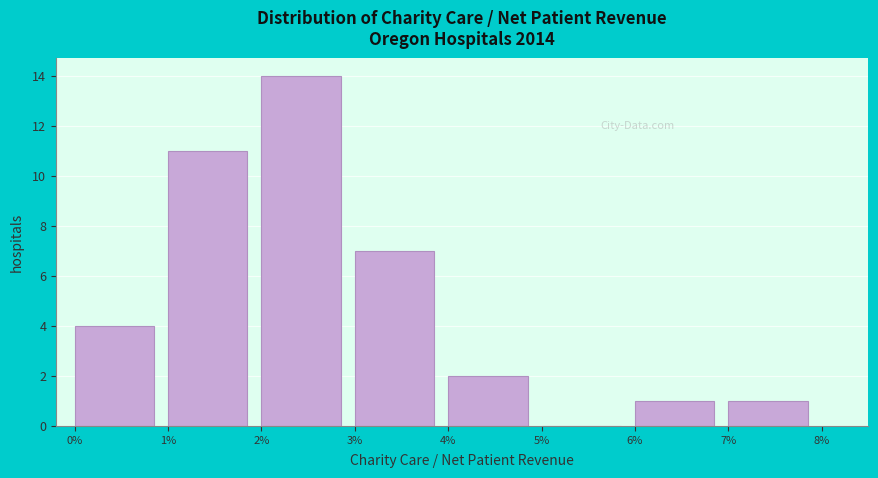

Which has a higher value, 4% or 5%?

4%